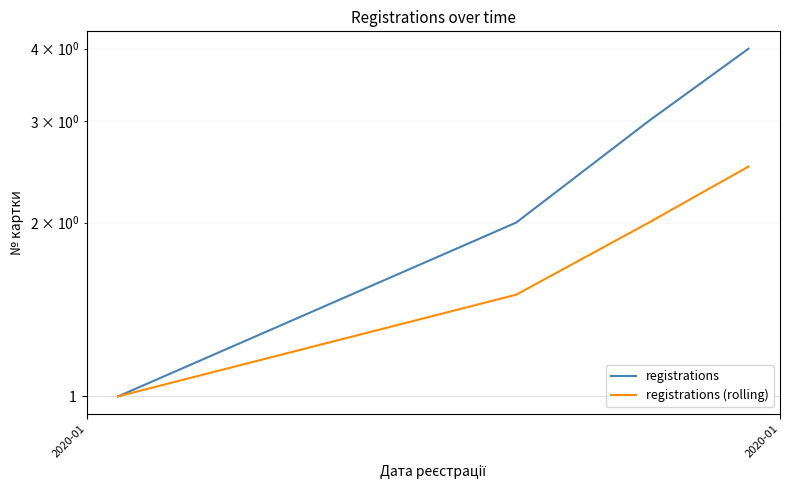

How many lines are shown in the chart?

2